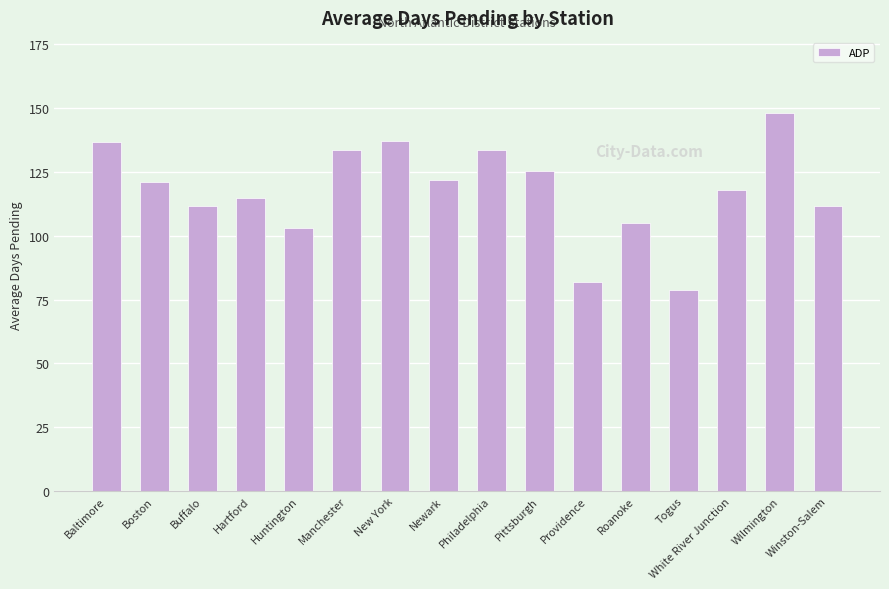

What is the sum of all values?

1881.4